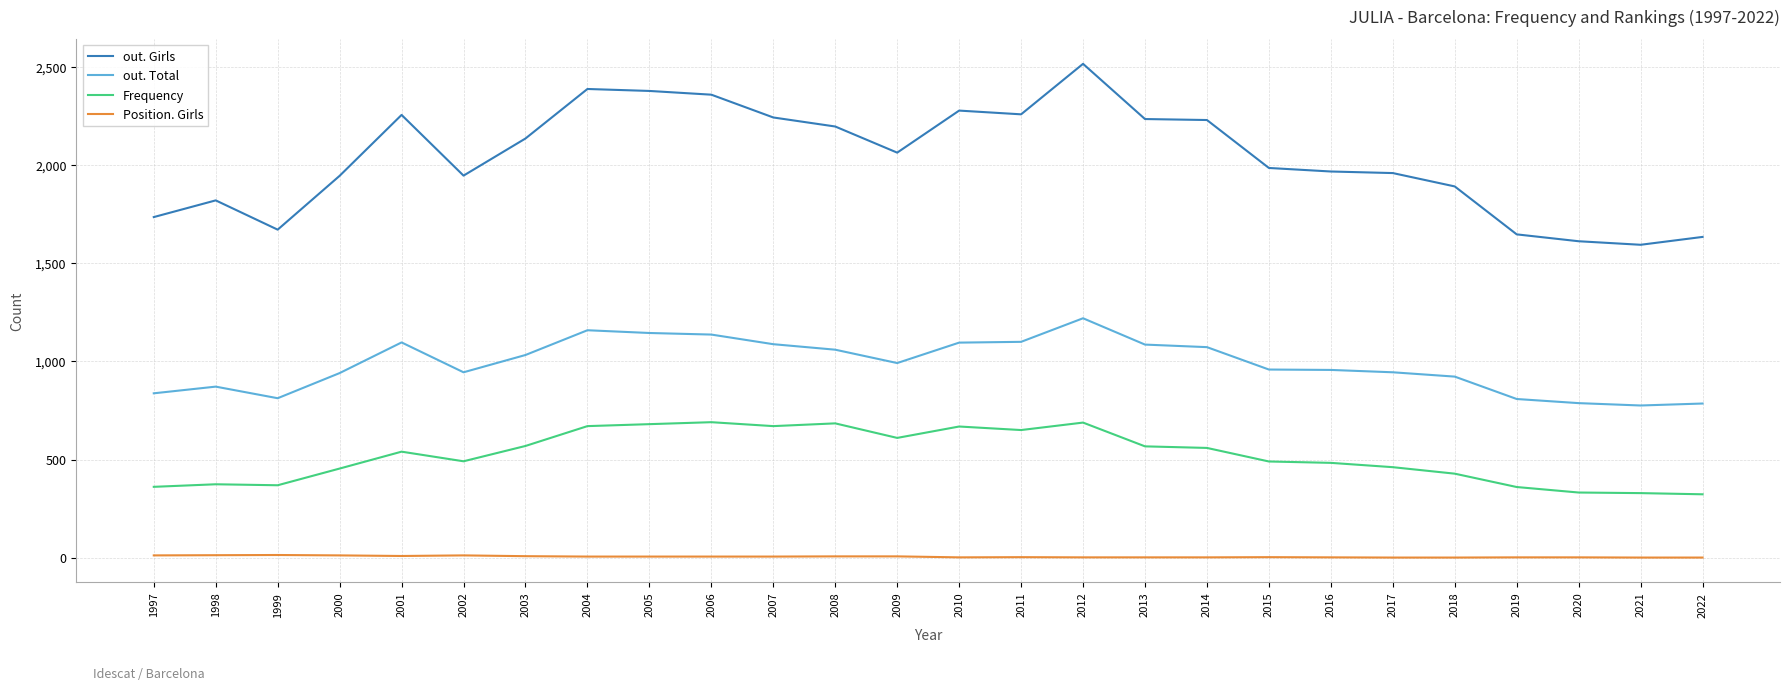

True or false: out. Total and Position. Girls intersect in this chart.

False